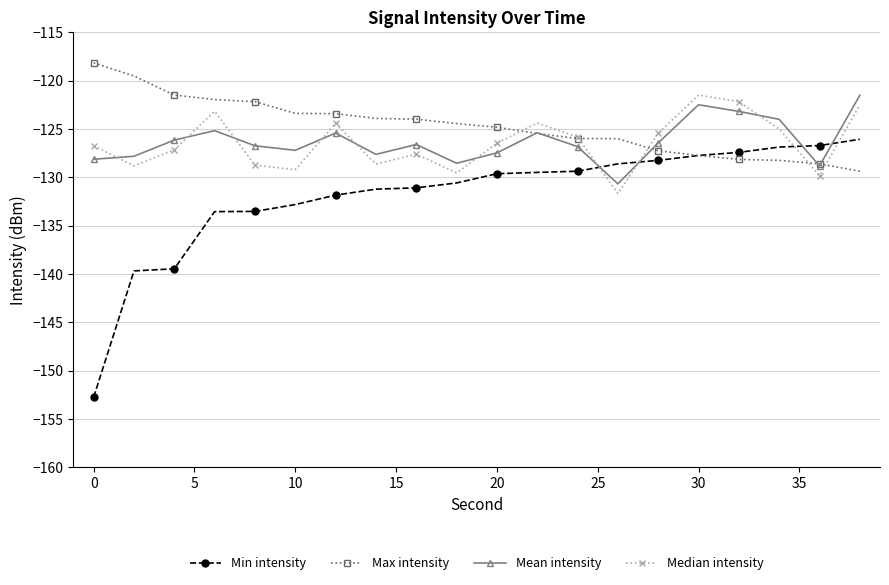

What is the value of the Median intensity point at the 3rd from the left?

-127.2